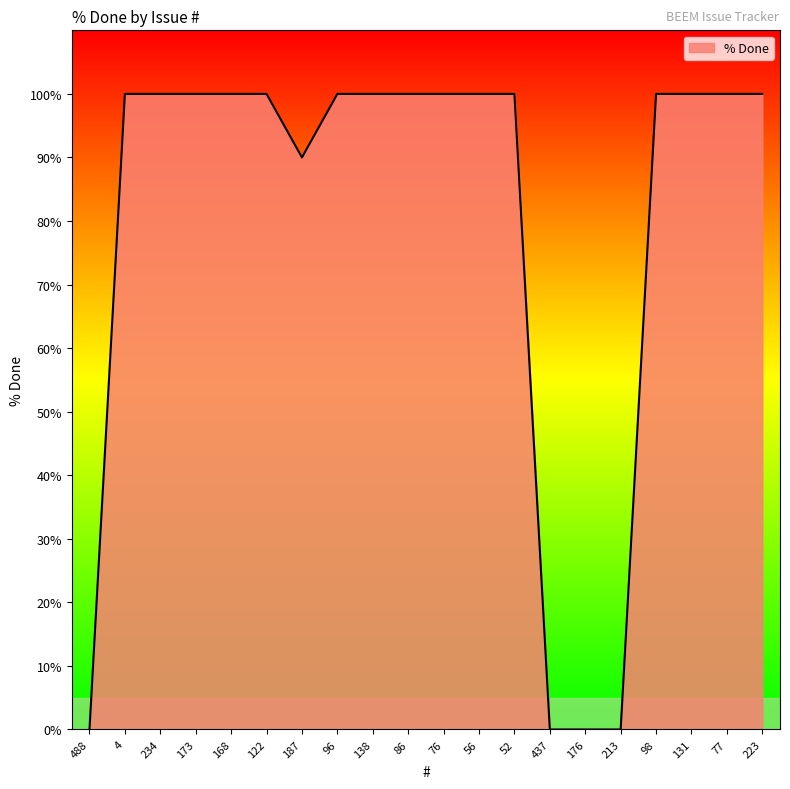

What is the ratio of the value at 52 to the value at 86?

1.0